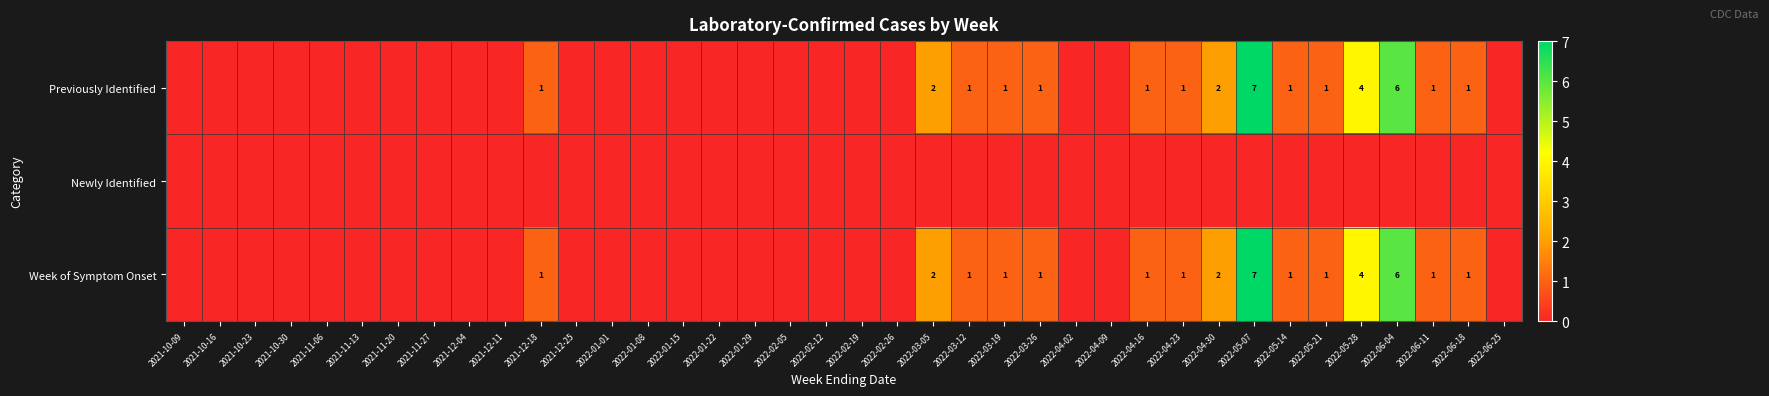

What is the difference between the highest and lowest values at 2021-12-18?

1